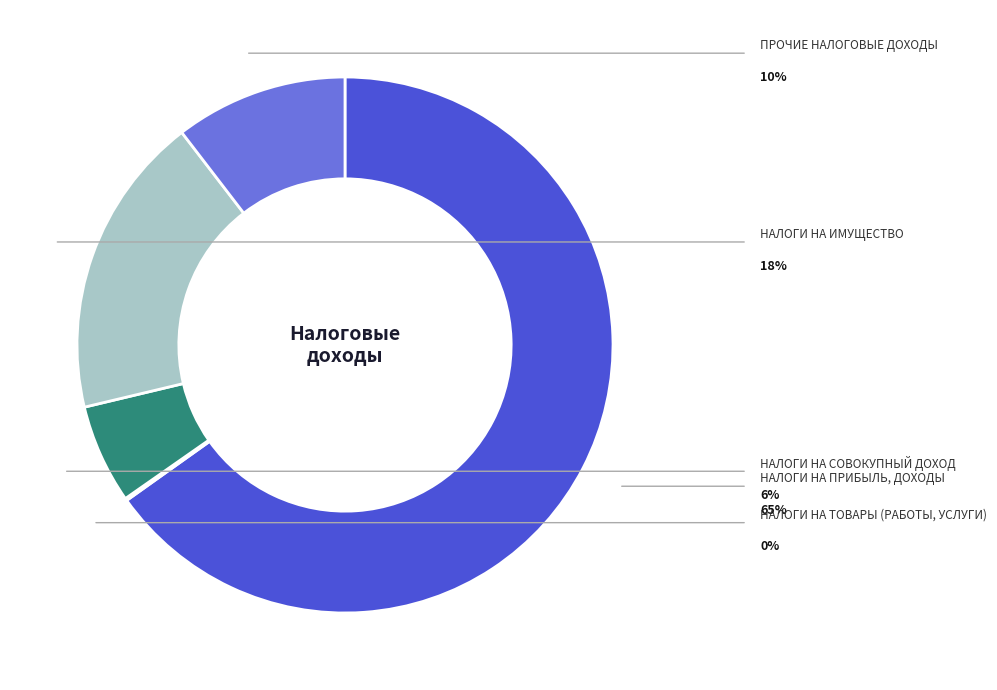

Is there any slice that represents more than half of the pie?

Yes